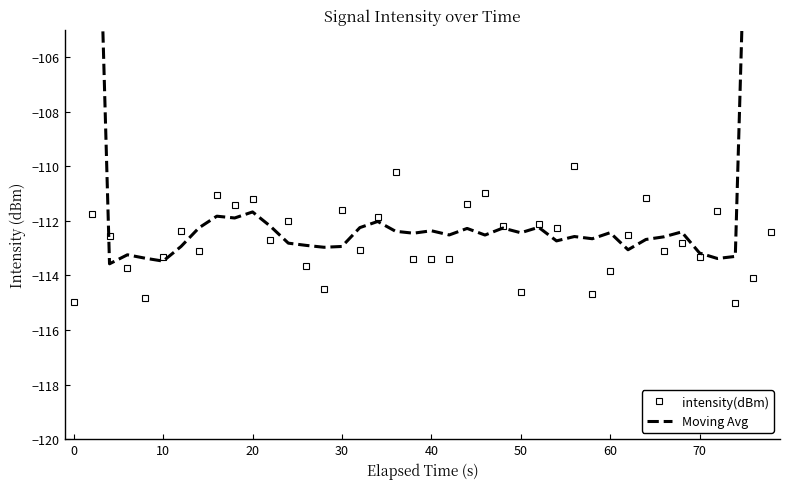

True or false: intensity(dBm) has more than 0 points higher than both neighbors.

True